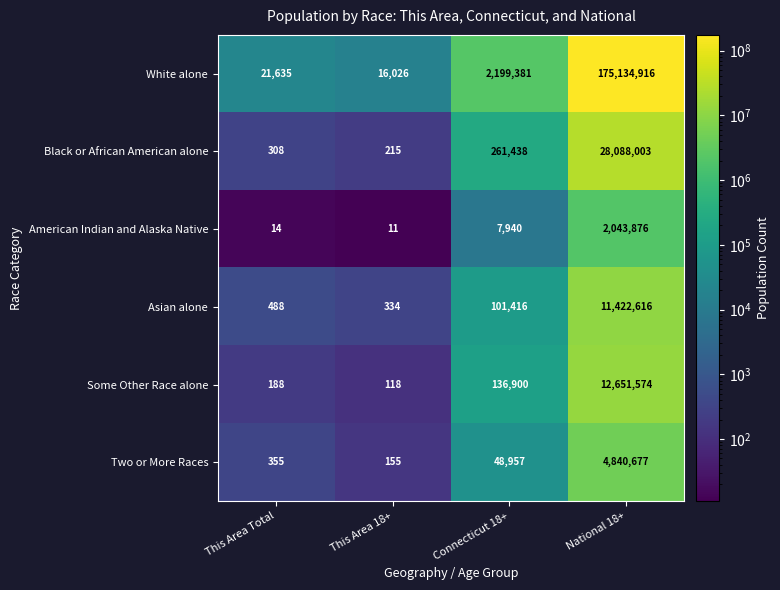

Is it true that Black or African American alone equals 18684501 at National 18+?

False